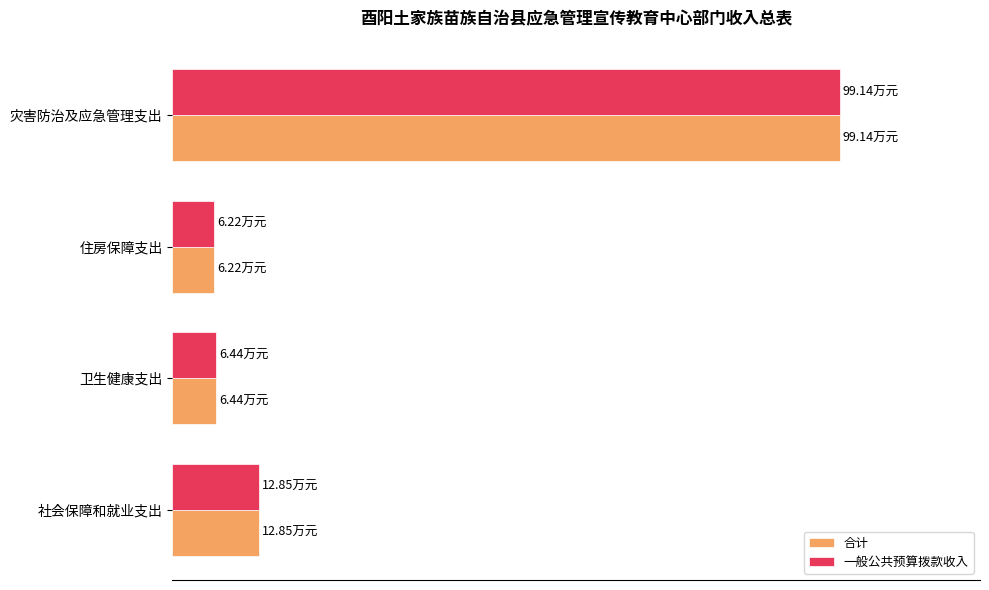

What are all the series names shown in the legend?

合计, 一般公共预算拨款收入